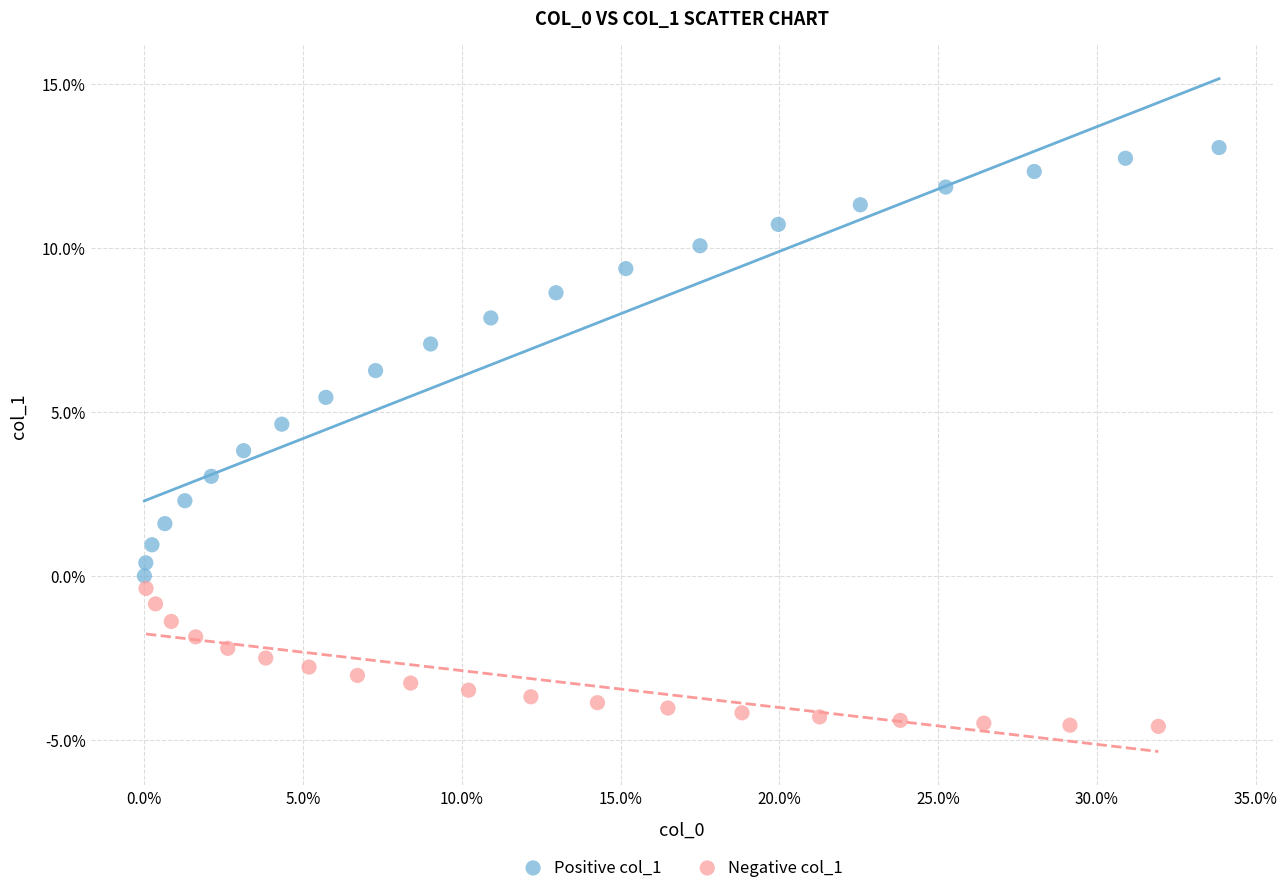

Which series has the largest Y range (max minus min)?

Positive col_1